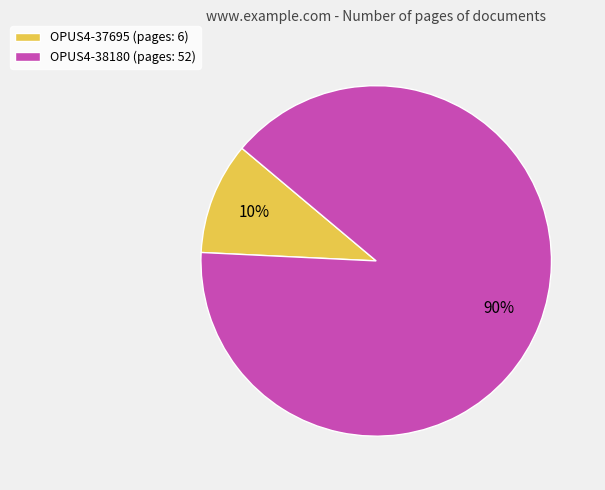

Is it true that OPUS4-38180 is 90% of the pie?

True